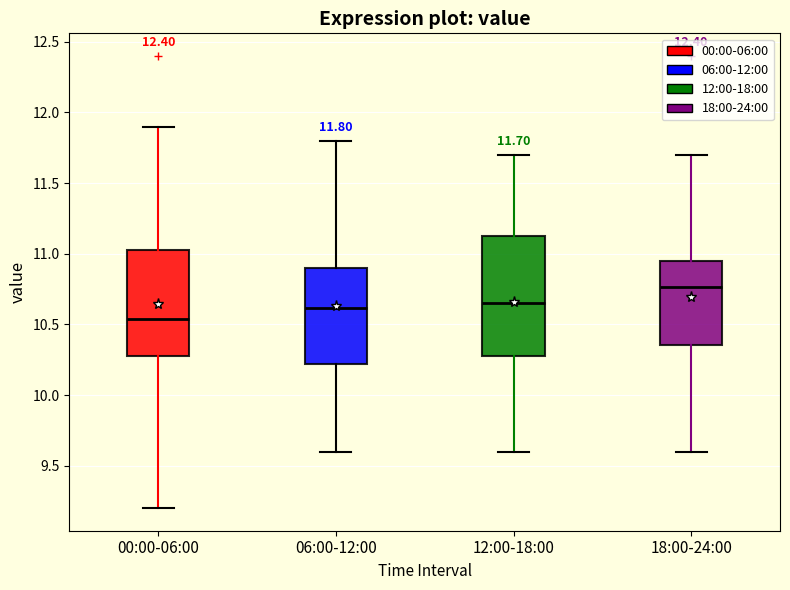

Which box's median line is the lowest?

00:00-06:00